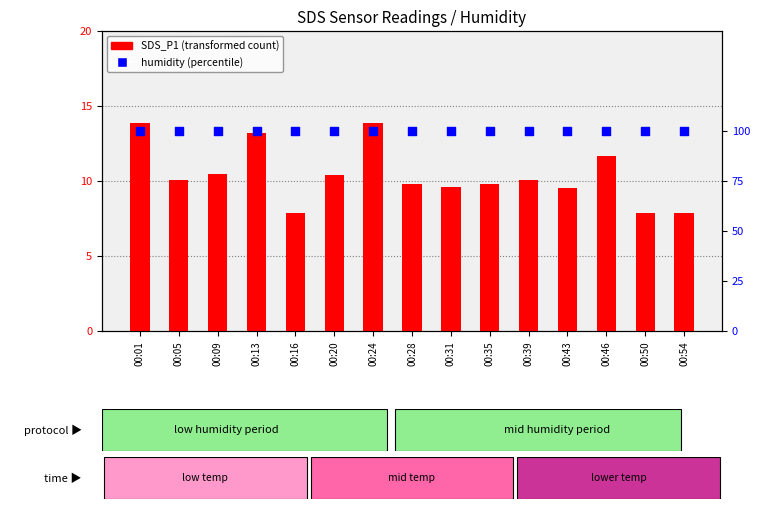

At how many categories does at least one series exceed 58?

15